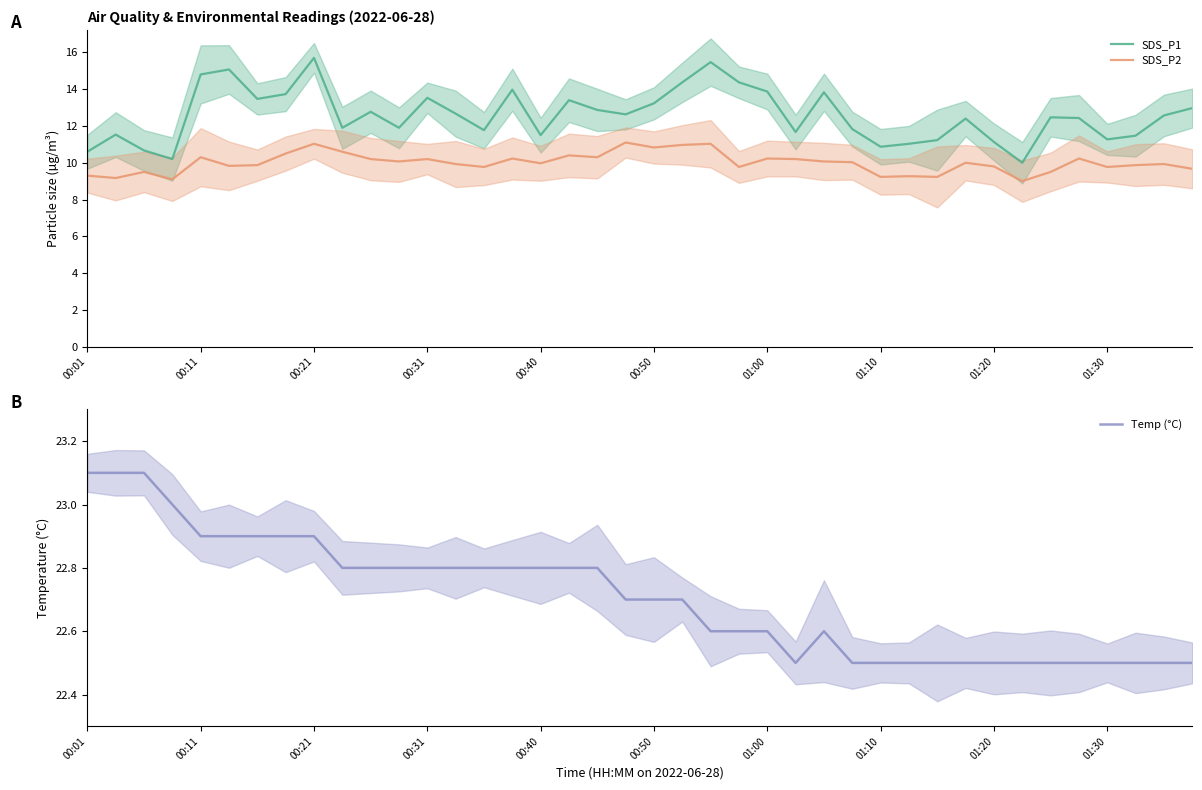

What is the minimum value for SDS_P1?

10.0